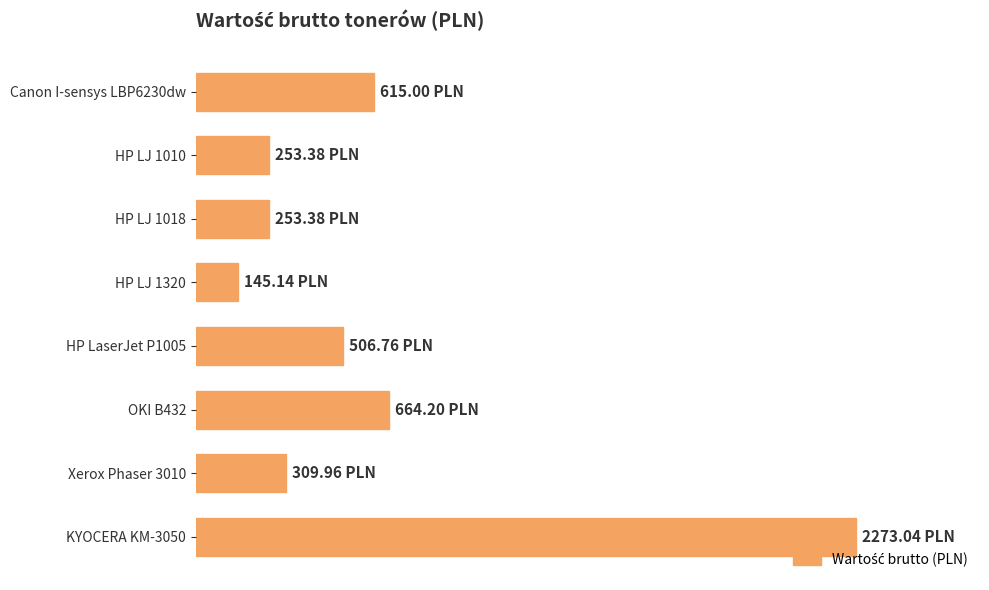

Are the bars horizontal?

Yes